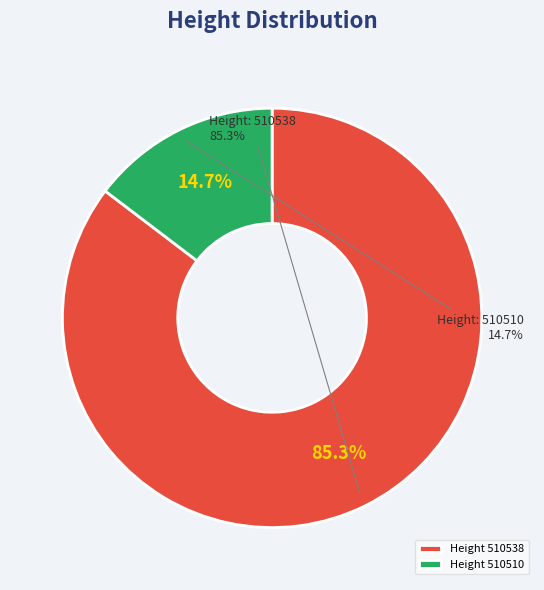

Which category accounts for the majority?

510538